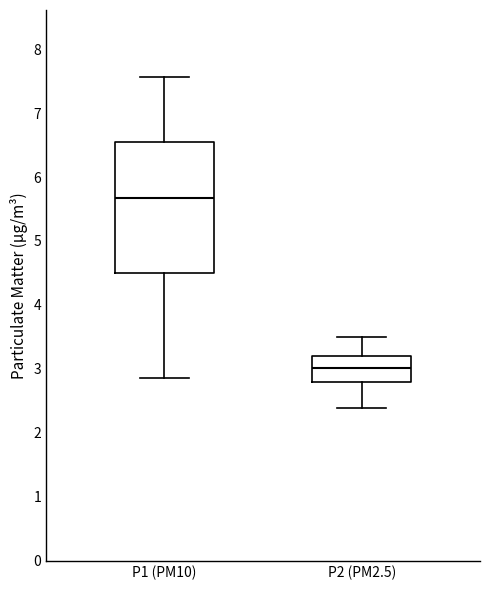

Reading left to right, read every box against the y-axis: the position of its median line, the range the box covers, and the ends of its whiskers. The values are not printed on the chart, so give them approximately, as read against the axis.

P1 (PM10): median 5.7, box 4.5 to 6.5, whiskers 2.9 to 7.6
P2 (PM2.5): median 3.0, box 2.8 to 3.2, whiskers 2.4 to 3.5